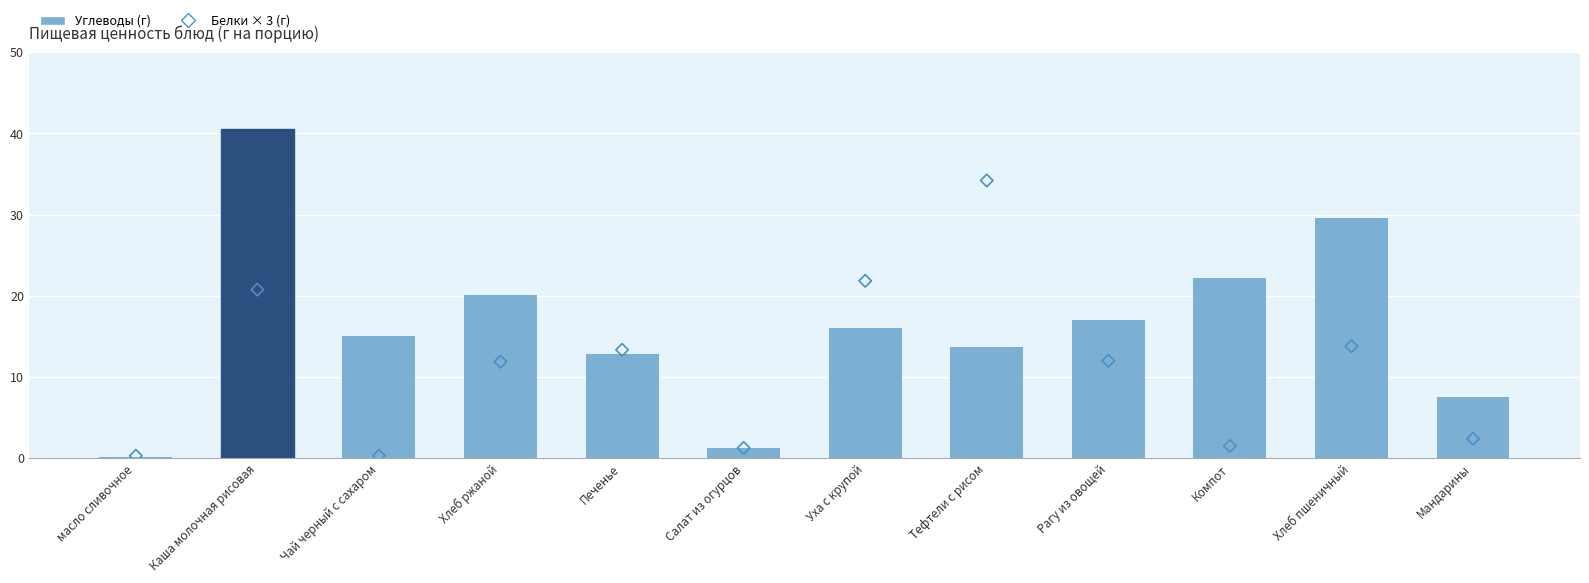

Is the value of Белки (×3) at масло сливочное greater than the value of Углеводы at Тефтели с рисом?

No